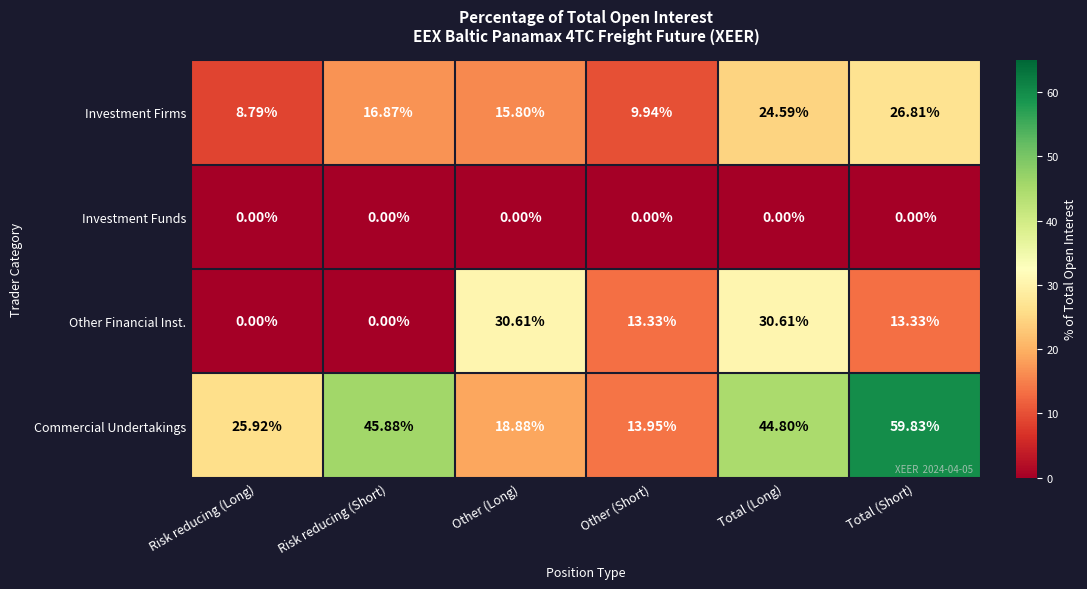

Which category has the lowest value in the Investment Firms series?

Risk reducing (Long)